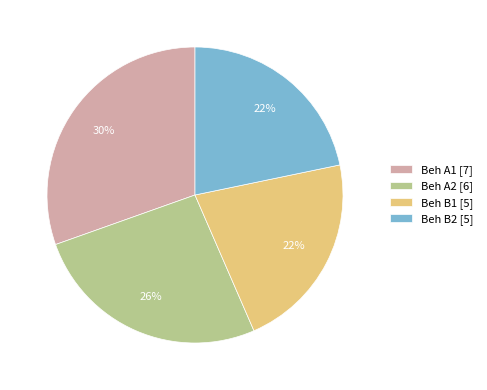

What is the largest slice in the pie chart?

Beh A1